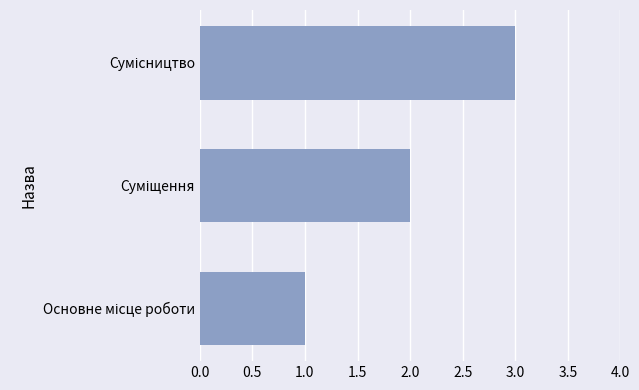

What is the sum of all values?

6